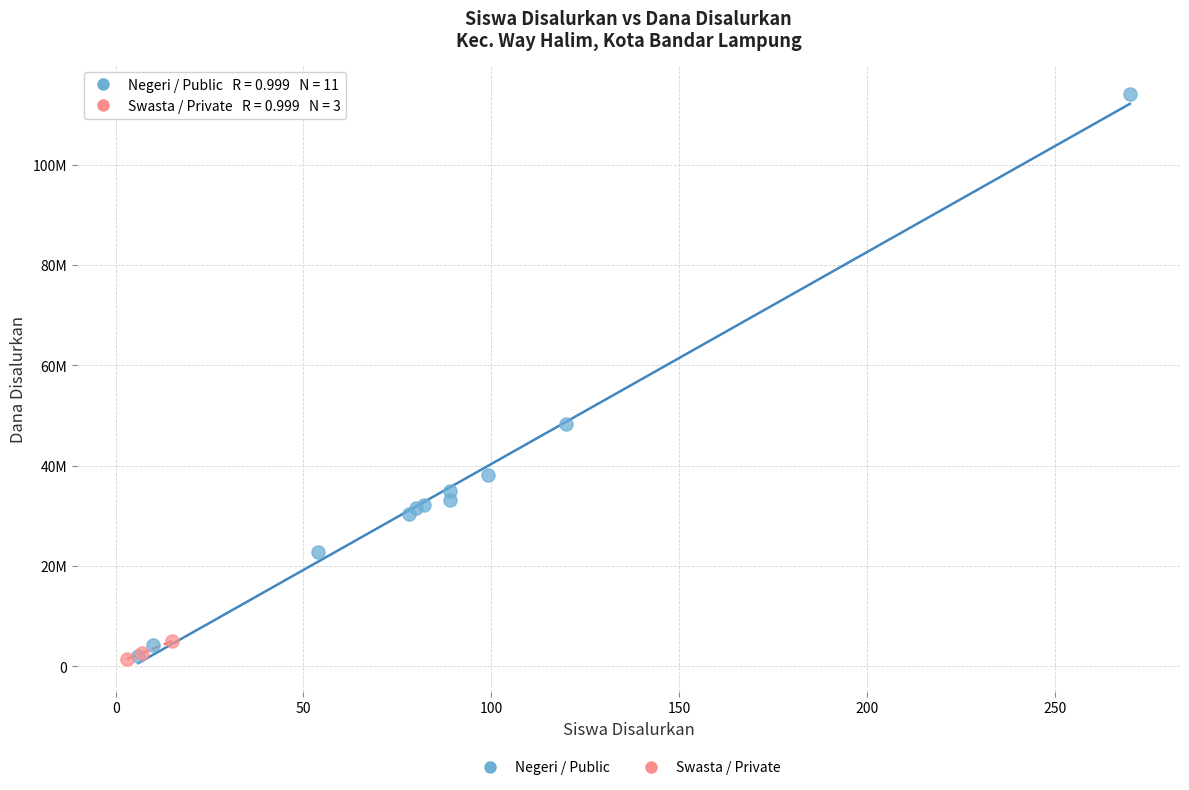

Which series contains the highest Y value?

Negeri / Public